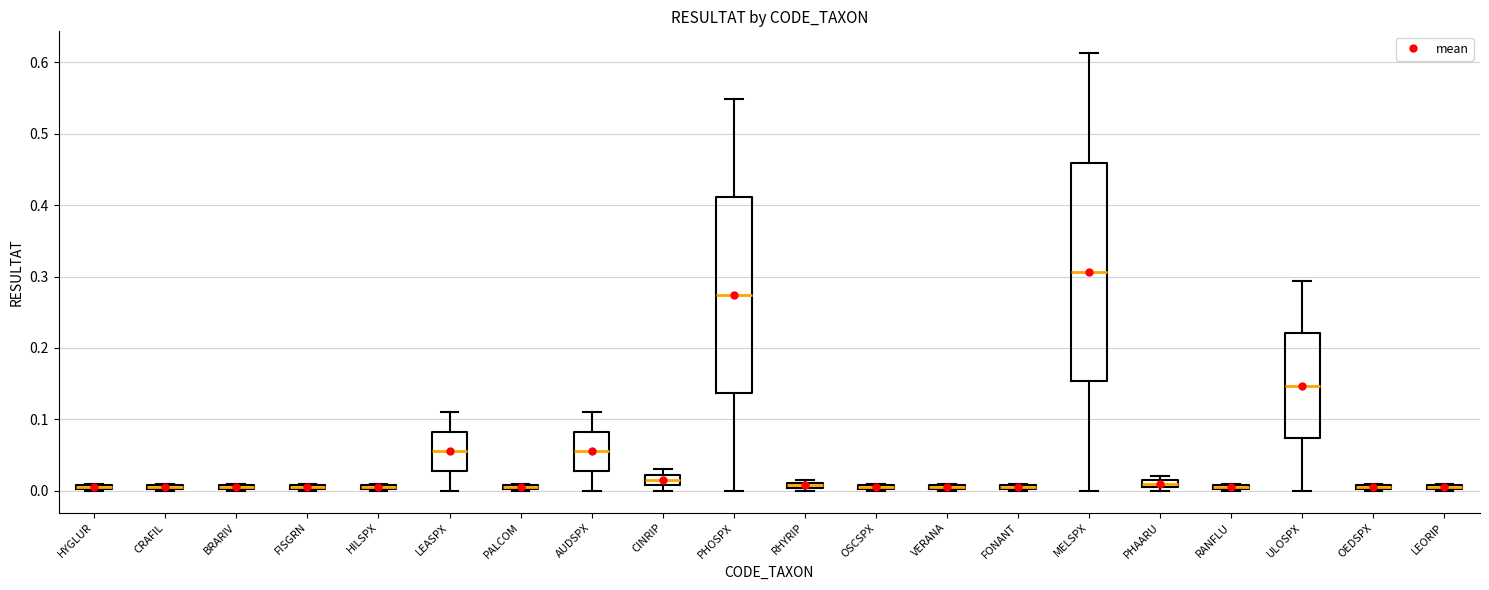

Where is the upper edge of the box for LEORIP on the y-axis? The values are not printed on the chart, so give them approximately, as read against the axis.

0.01